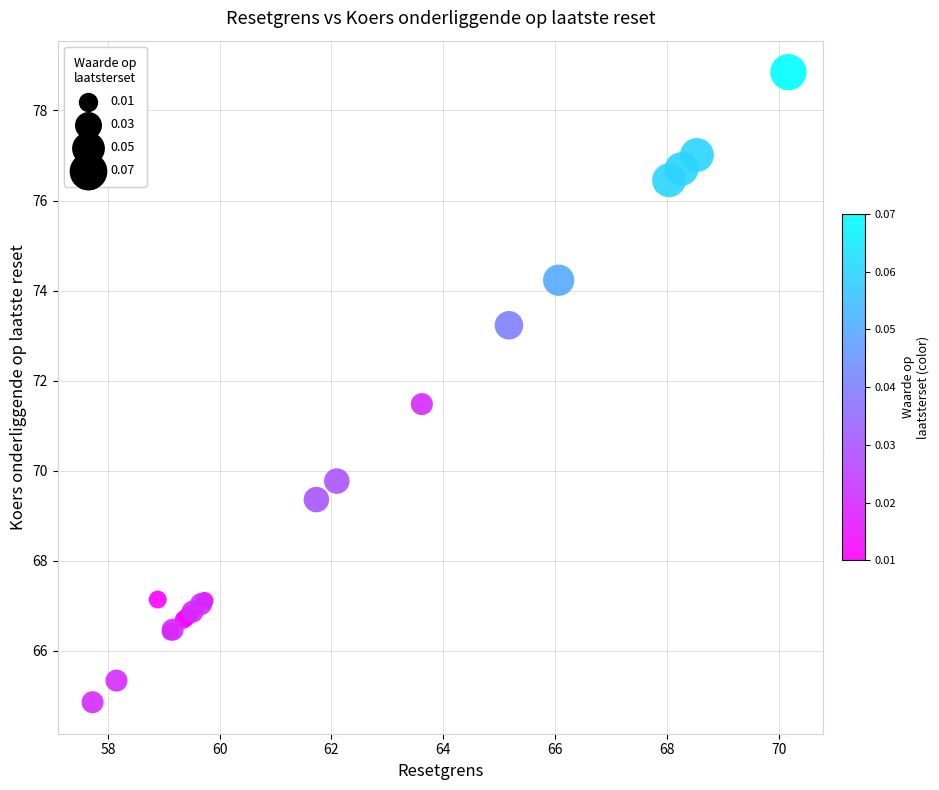

What Y value in the scatter plot is closest to 71?

71.5